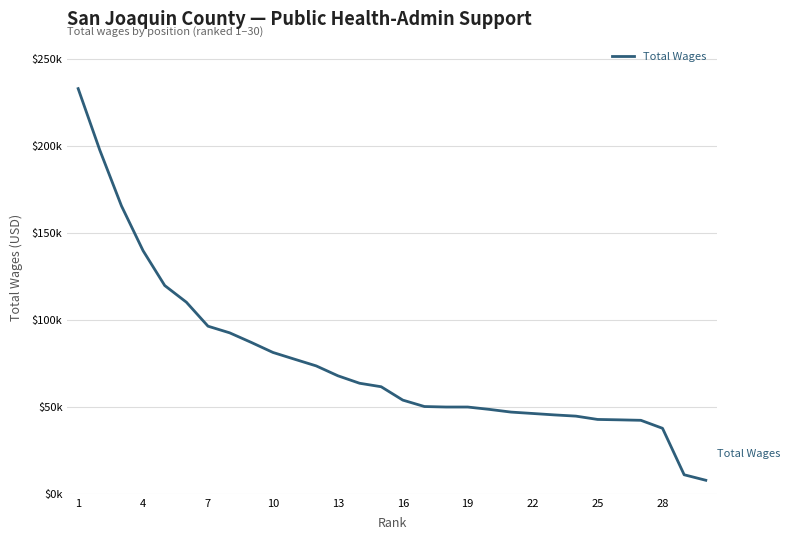

Does the chart display data point markers on the line(s)?

No